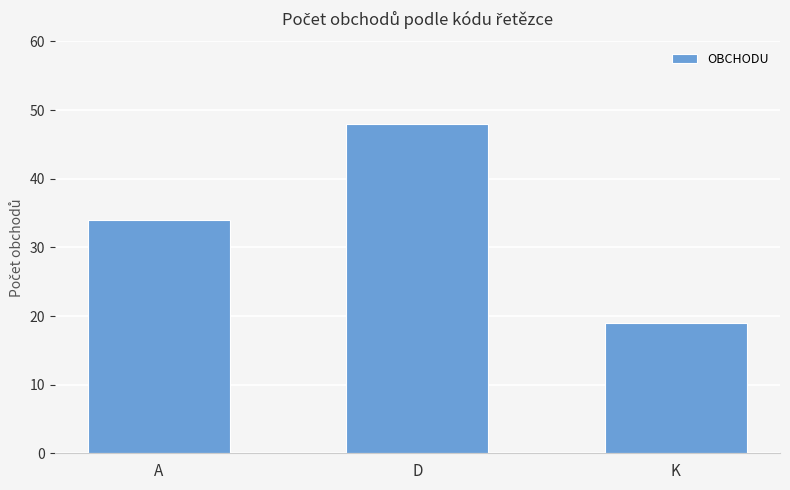

Reading right to left, list all the values displayed in this chart.

19	48	34